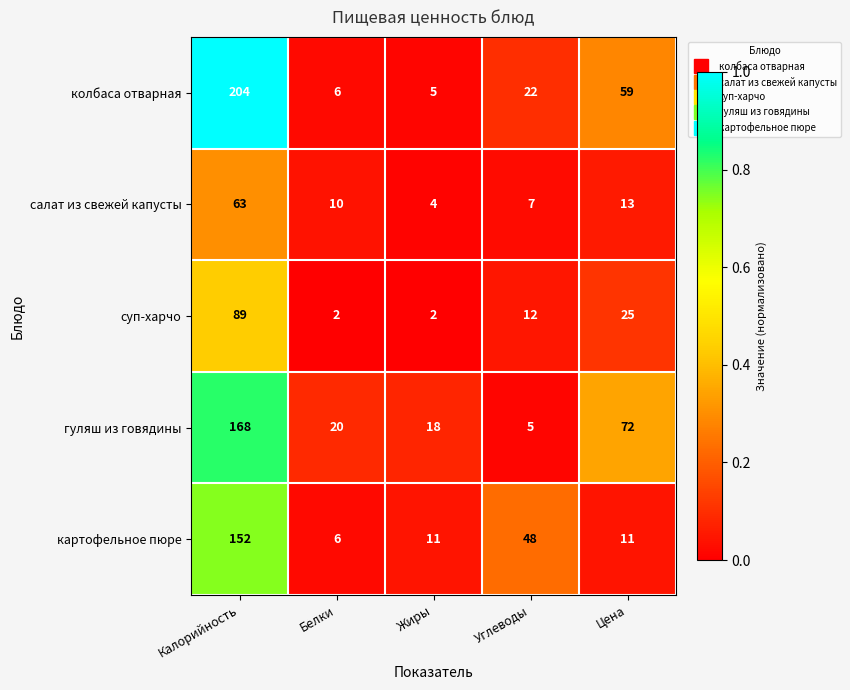

Which series has the largest total across all categories?

колбаса отварная